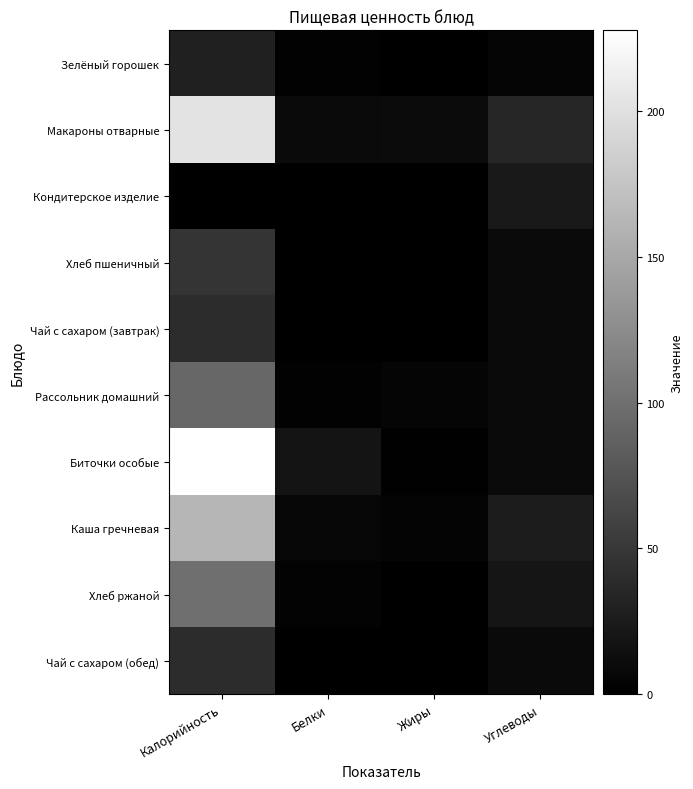

Reading left to right, transcribe all the data shown in this chart.

Зелёный горошек: Калорийность=30.2	Белки=2.3	Жиры=0.2	Углеводы=4.9
Макароны отварные: Калорийность=203.2	Белки=9.7	Жиры=10.2	Углеводы=33.9
Кондитерское изделие: Калорийность=0.0	Белки=0.3	Жиры=0.0	Углеводы=22.3
Хлеб пшеничный: Калорийность=47.6	Белки=0.5	Жиры=0.2	Углеводы=9.7
Чай с сахаром (завтрак): Калорийность=40.0	Белки=0.5	Жиры=0.0	Углеводы=9.5
Рассольник домашний: Калорийность=92.3	Белки=2.5	Жиры=5.1	Углеводы=9.2
Биточки особые: Калорийность=227.8	Белки=18.0	Жиры=1.2	Углеводы=9.6
Каша гречневая: Калорийность=162.5	Белки=5.7	Жиры=4.1	Углеводы=25.8
Хлеб ржаной: Калорийность=99.0	Белки=3.4	Жиры=0.7	Углеводы=18.7
Чай с сахаром (обед): Калорийность=40.0	Белки=0.5	Жиры=0.0	Углеводы=9.5